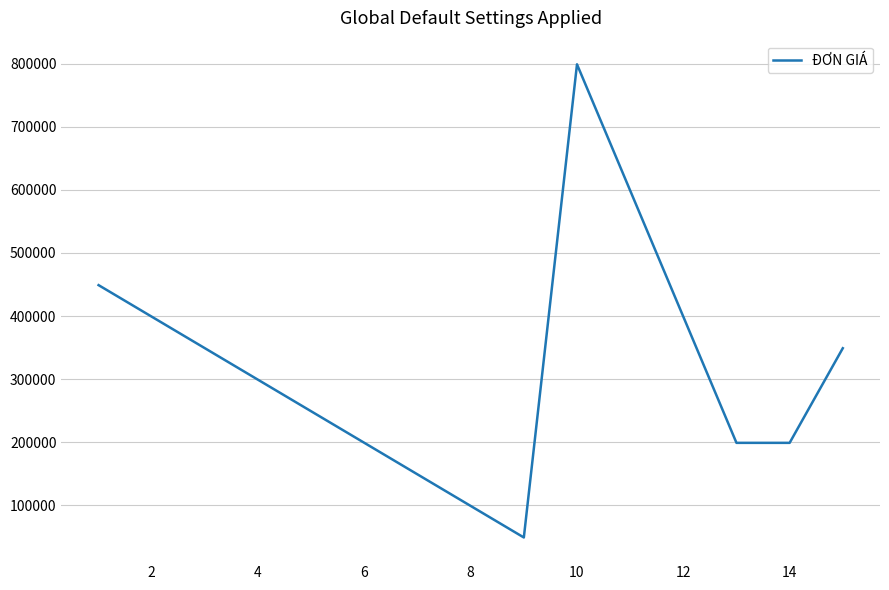

What is the difference between the maximum and minimum values?

750000